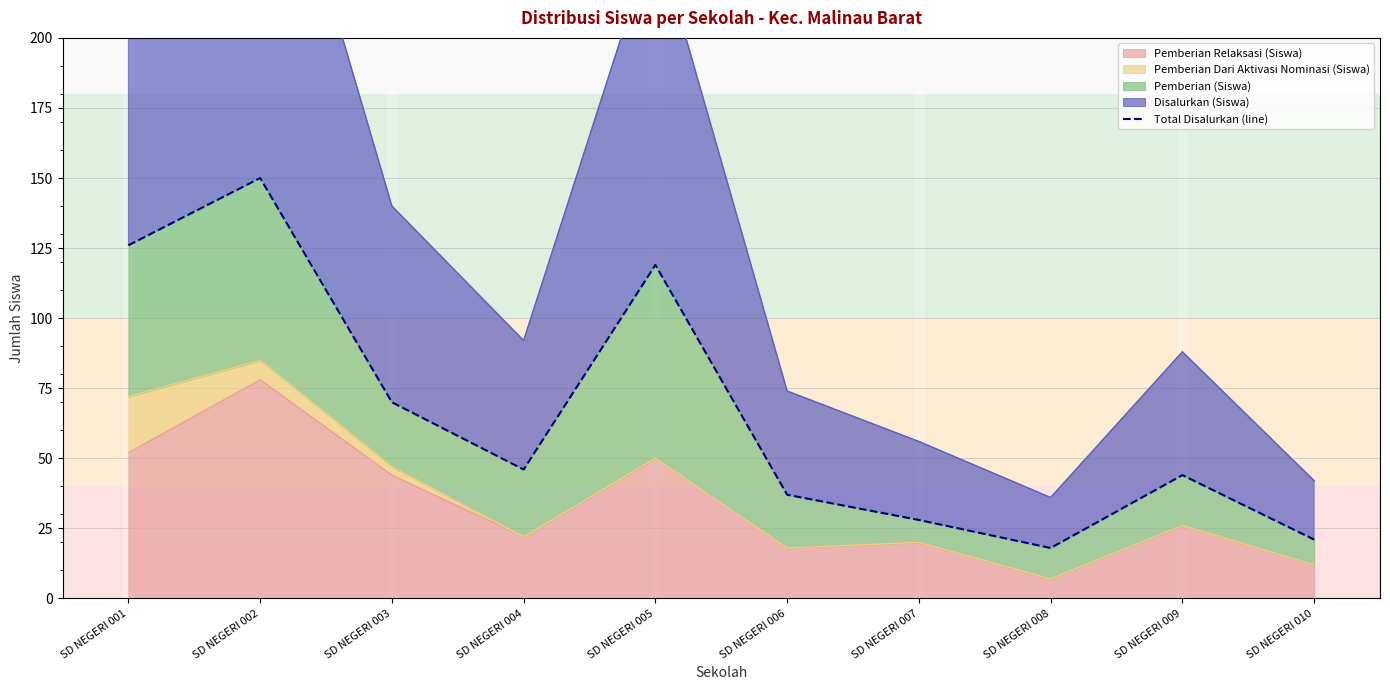

How many points are lower than both their immediate neighbors (excluding endpoints)?

2